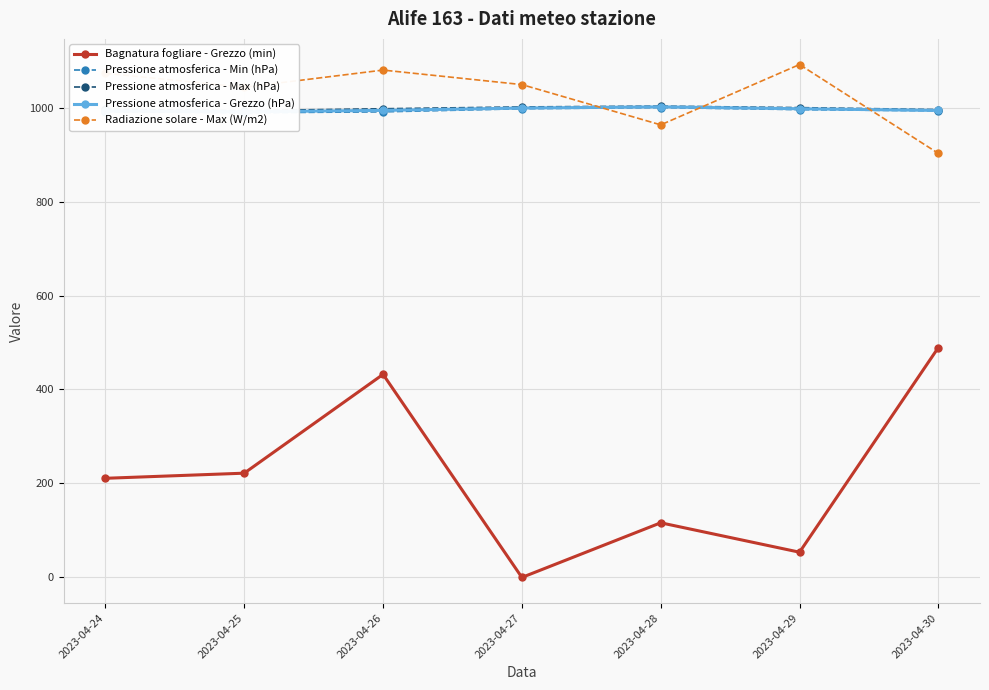

What is the highest value of the Pressione atmosferica - Grezzo (hPa) series?

1001.5